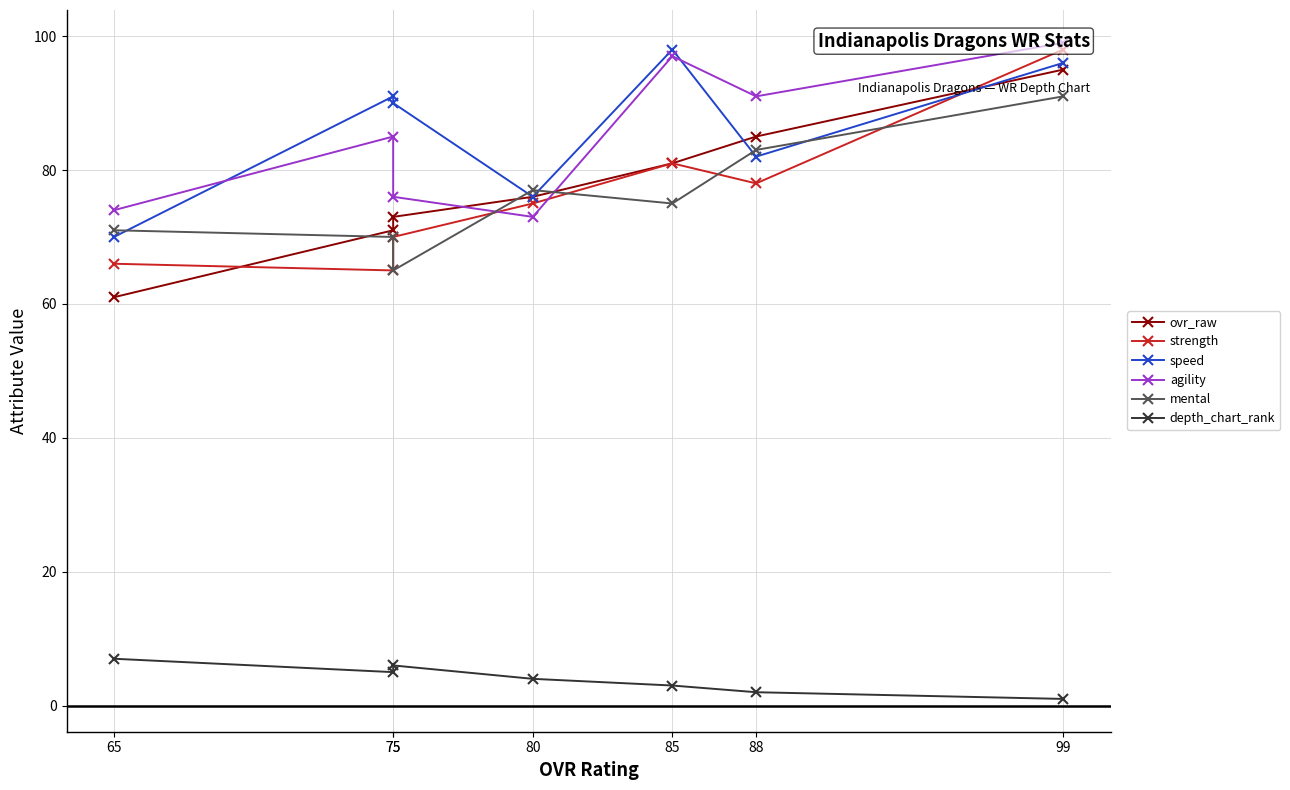

Reading left to right, what are all the values shown in this chart?

ovr_raw: 99=95	88=85	85=81	80=76	75=73	75=71	65=61
strength: 99=98	88=78	85=81	80=75	75=70	75=65	65=66
speed: 99=96	88=82	85=98	80=76	75=90	75=91	65=70
agility: 99=99	88=91	85=97	80=73	75=76	75=85	65=74
mental: 99=91	88=83	85=75	80=77	75=65	75=70	65=71
depth_chart_rank: 99=1	88=2	85=3	80=4	75=6	75=5	65=7